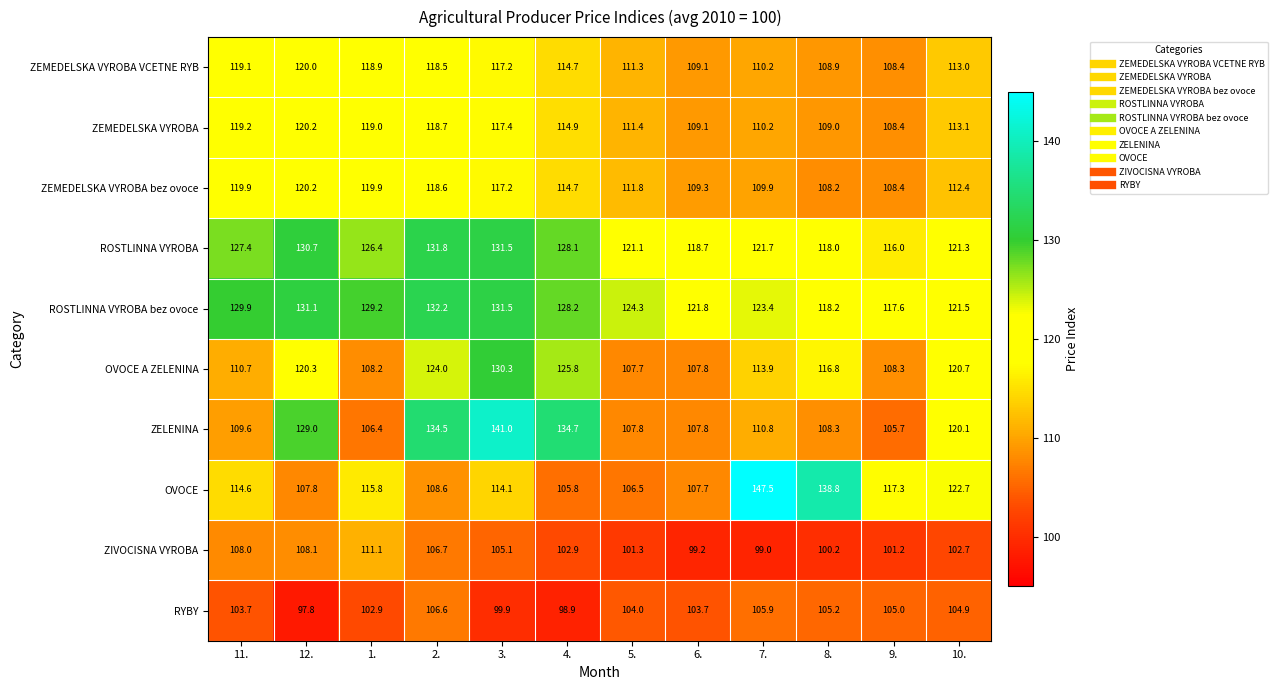

List the labels in order of OVOCE value, largest first.

7., 8., 10., 9., 1., 11., 3., 2., 12., 6., 5., 4.